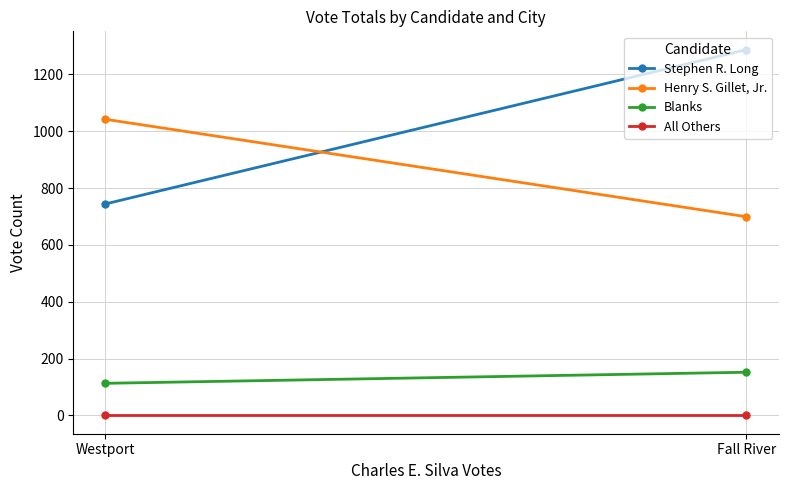

What position from the left is Fall River?

1